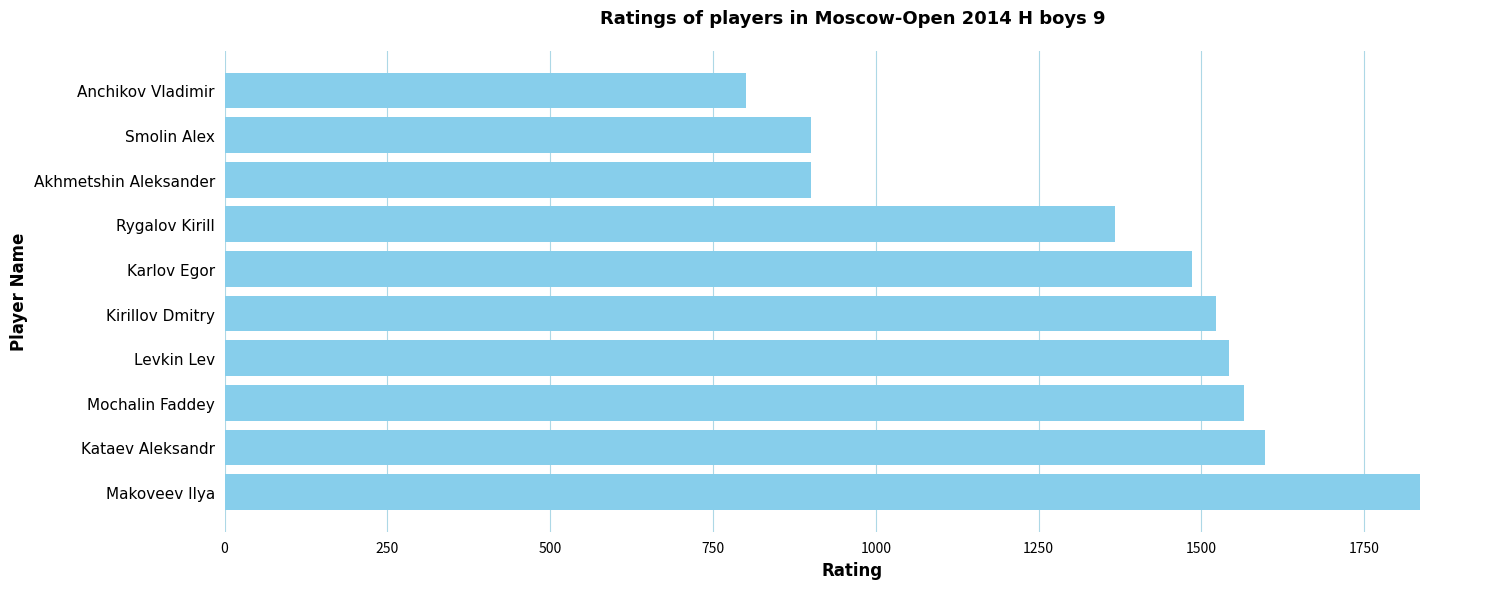

Reading top to bottom, what are all the values shown in this chart?

800	900	900	1367	1485	1522	1543	1565	1597	1836